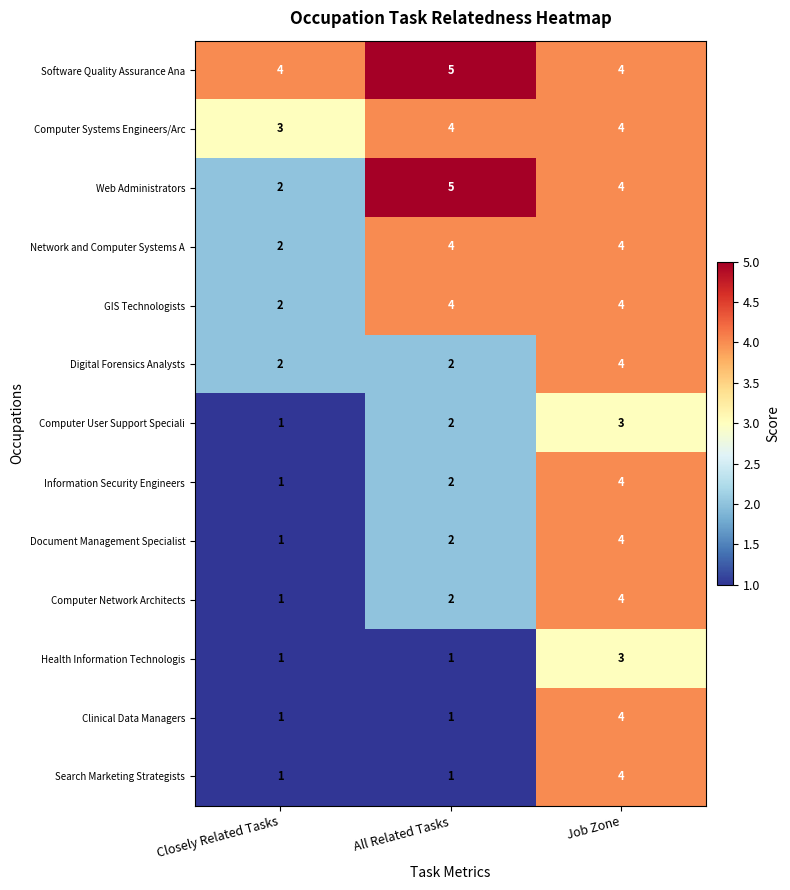

What is the spread (max minus min) of values at Closely Related Tasks?

3